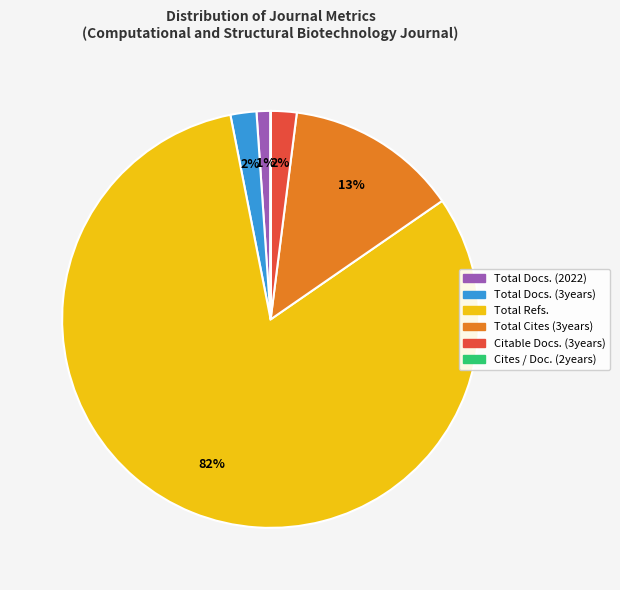

The Total Docs. (3years) slice represents 2% of the pie. True or false?

True